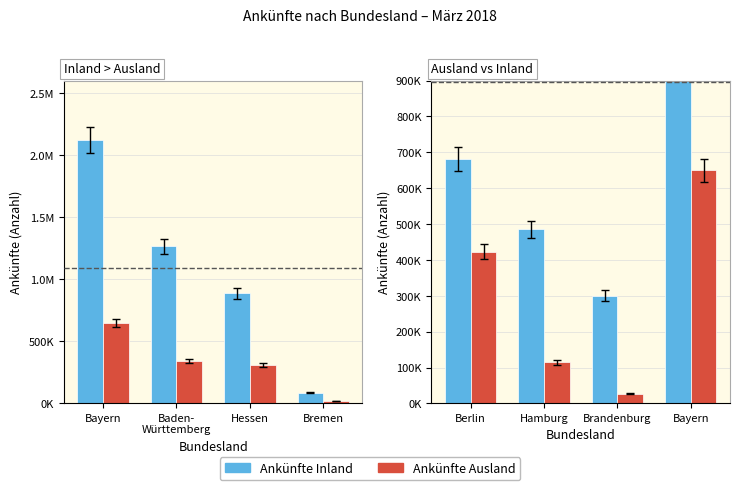

What is the label of the 4th bar from the left?

Bayern